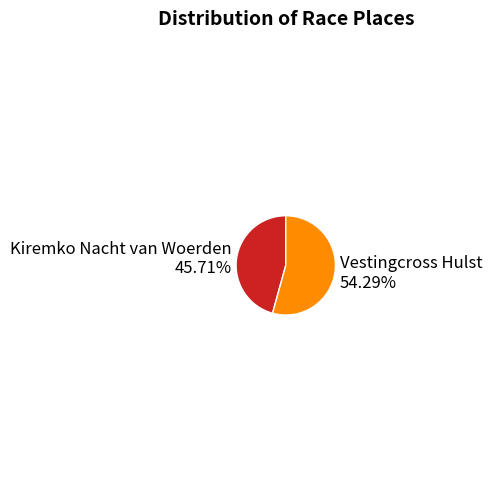

Approximately how many times larger is the value at Kiremko Nacht van Woerden 45.71% compared to Vestingcross Hulst 54.29%?

0.8